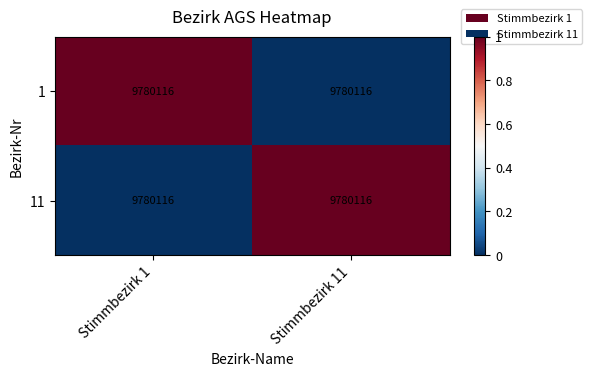

At which label is 11 closest to 0?

Stimmbezirk 1